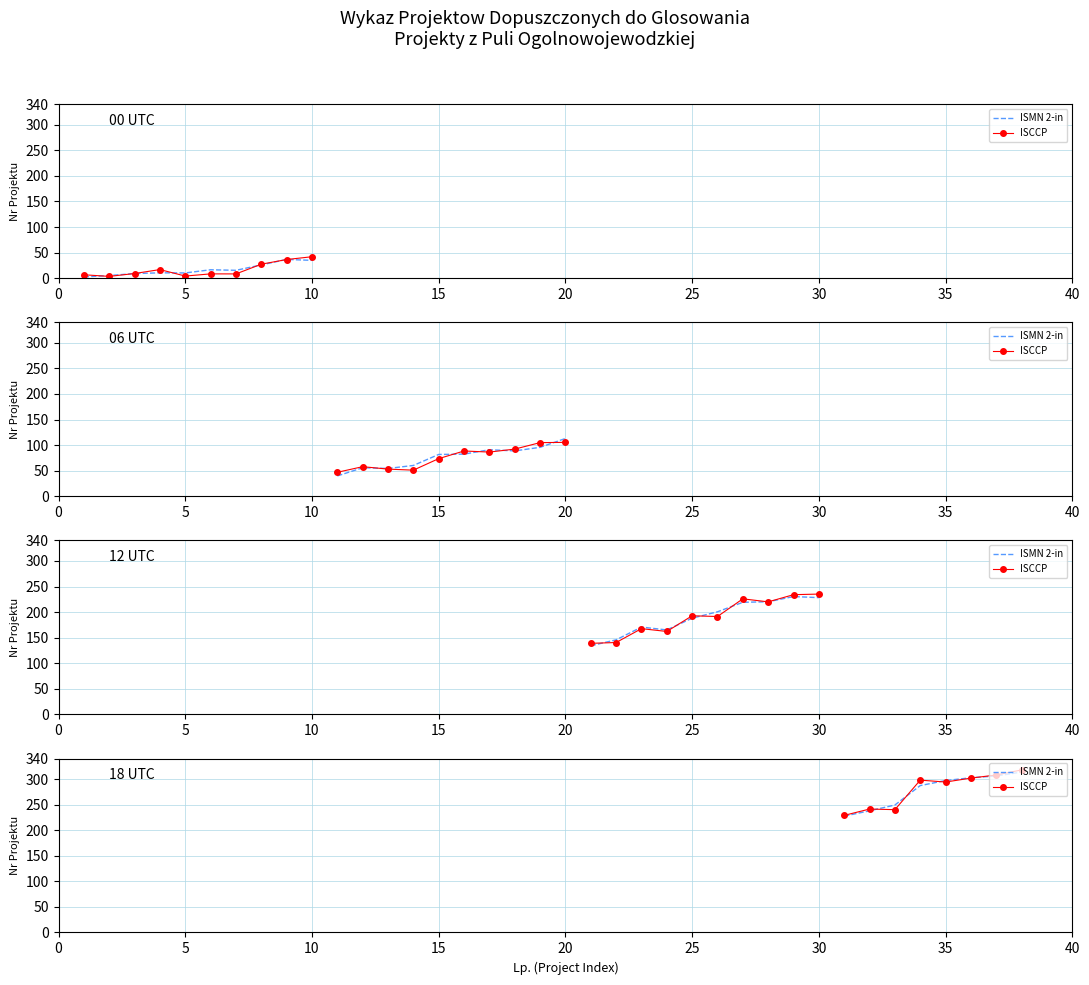

What is the maximum value shown in the chart?

317.8